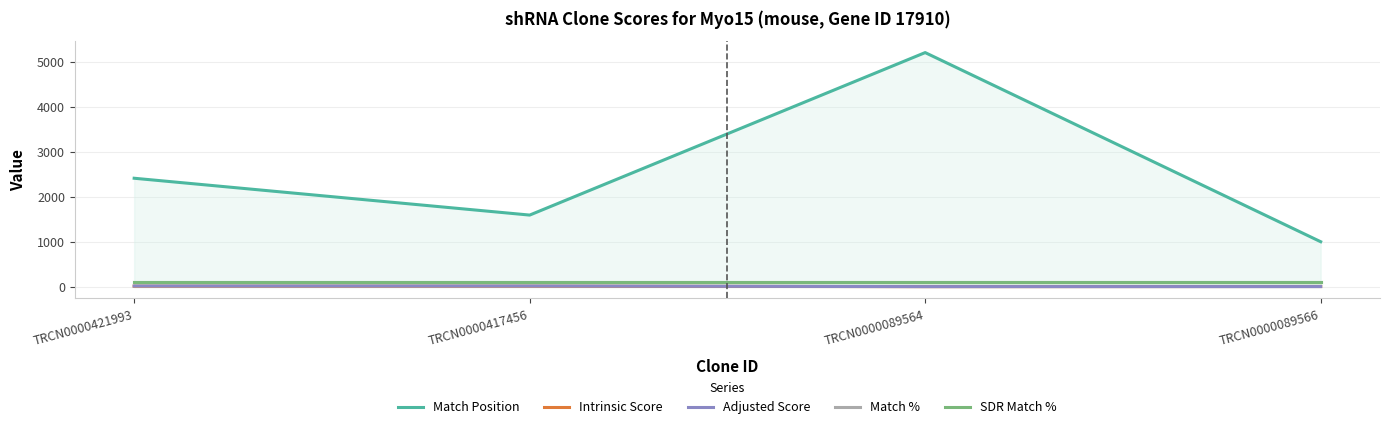

True or false: Intrinsic Score and Match Position cross at least once.

False